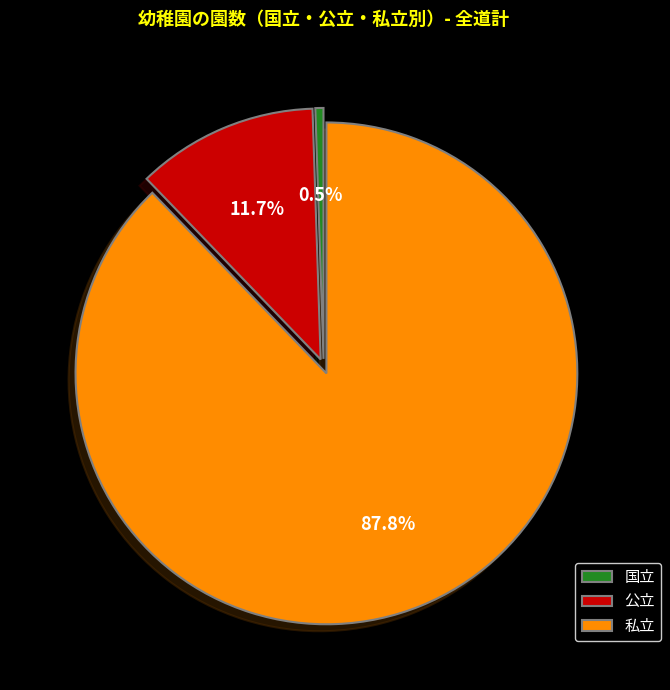

To the nearest percent, what is the difference between the largest and smallest slice percentages?

87%